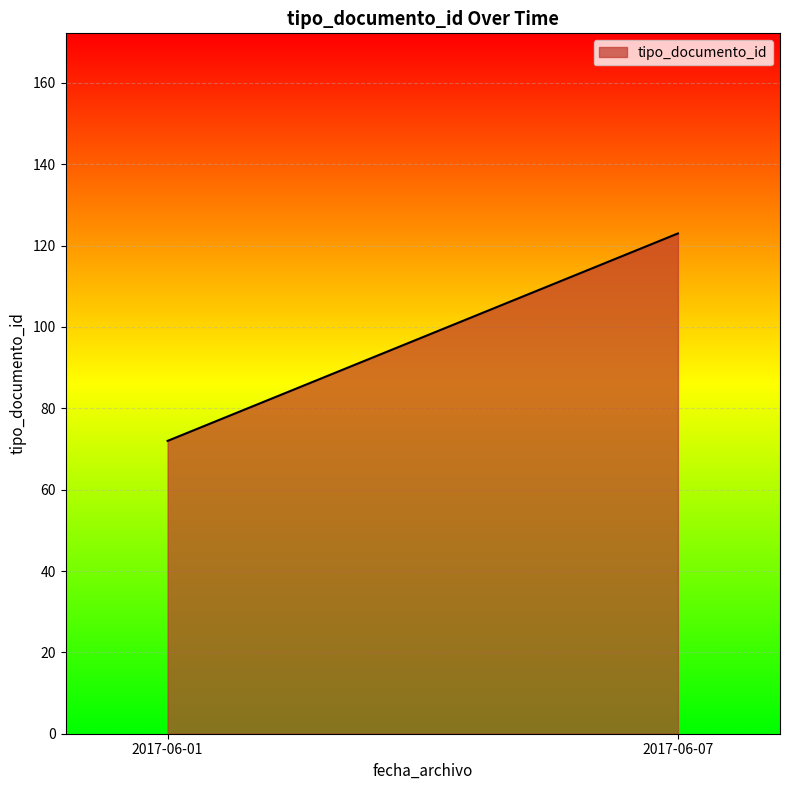

What is the smallest value displayed?

72